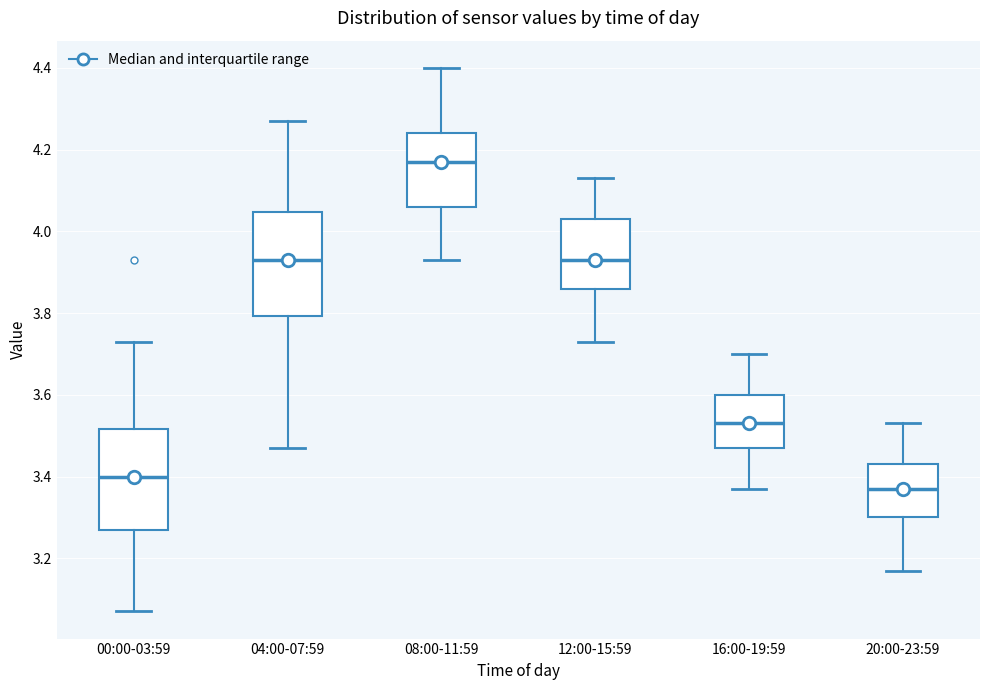

Reading left to right, read every box against the y-axis: the position of its median line, the range the box covers, and the ends of its whiskers. The values are not printed on the chart, so give them approximately, as read against the axis.

00:00-03:59: median 3.40, box 3.28 to 3.52, whiskers 3.08 to 3.74
04:00-07:59: median 3.94, box 3.80 to 4.04, whiskers 3.48 to 4.28
08:00-11:59: median 4.18, box 4.06 to 4.24, whiskers 3.94 to 4.40
12:00-15:59: median 3.94, box 3.86 to 4.04, whiskers 3.74 to 4.14
16:00-19:59: median 3.54, box 3.48 to 3.60, whiskers 3.38 to 3.70
20:00-23:59: median 3.38, box 3.30 to 3.44, whiskers 3.18 to 3.54